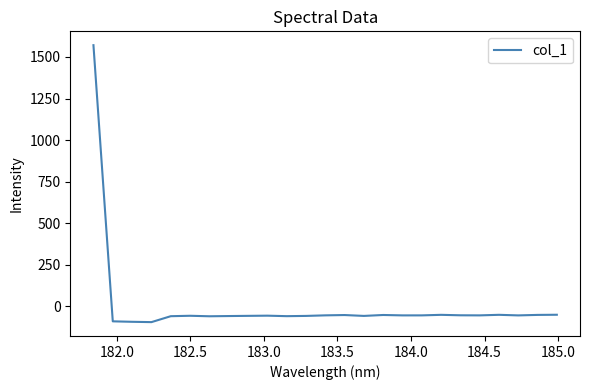

What is the difference between the maximum and minimum values?

1668.0